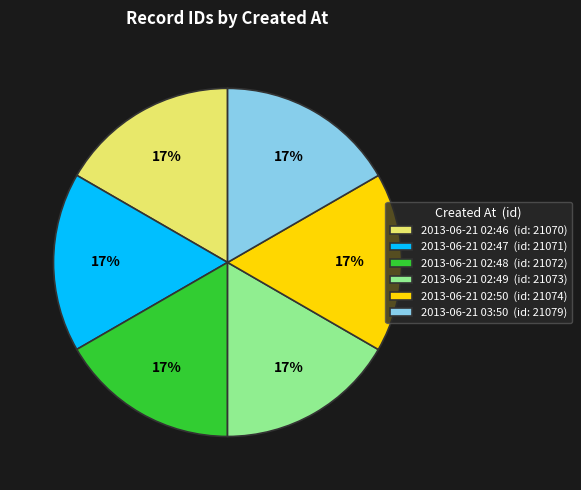

Is 2013-06-21 02:46 the majority of the pie?

No